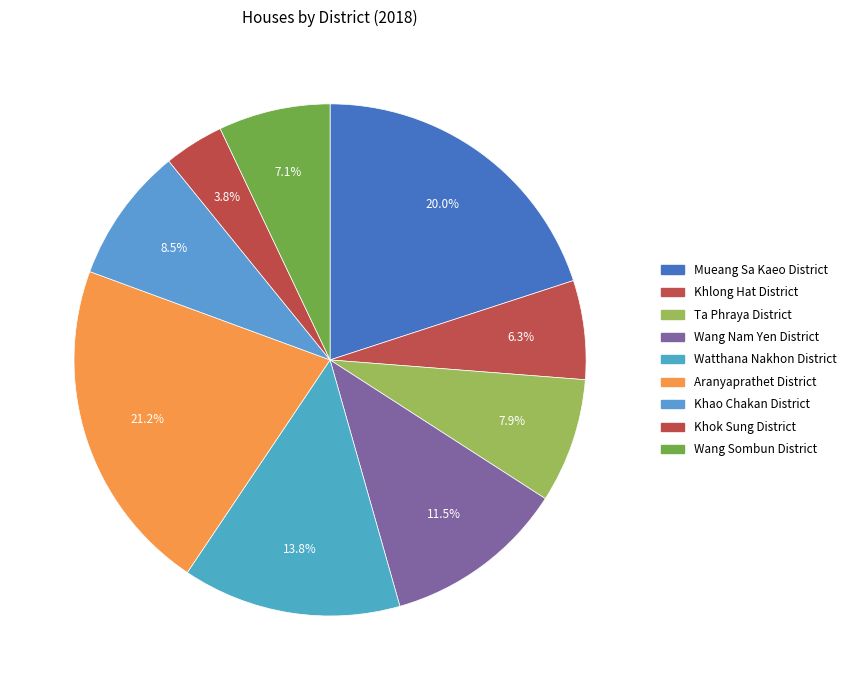

Is there any slice that represents more than half of the pie?

No